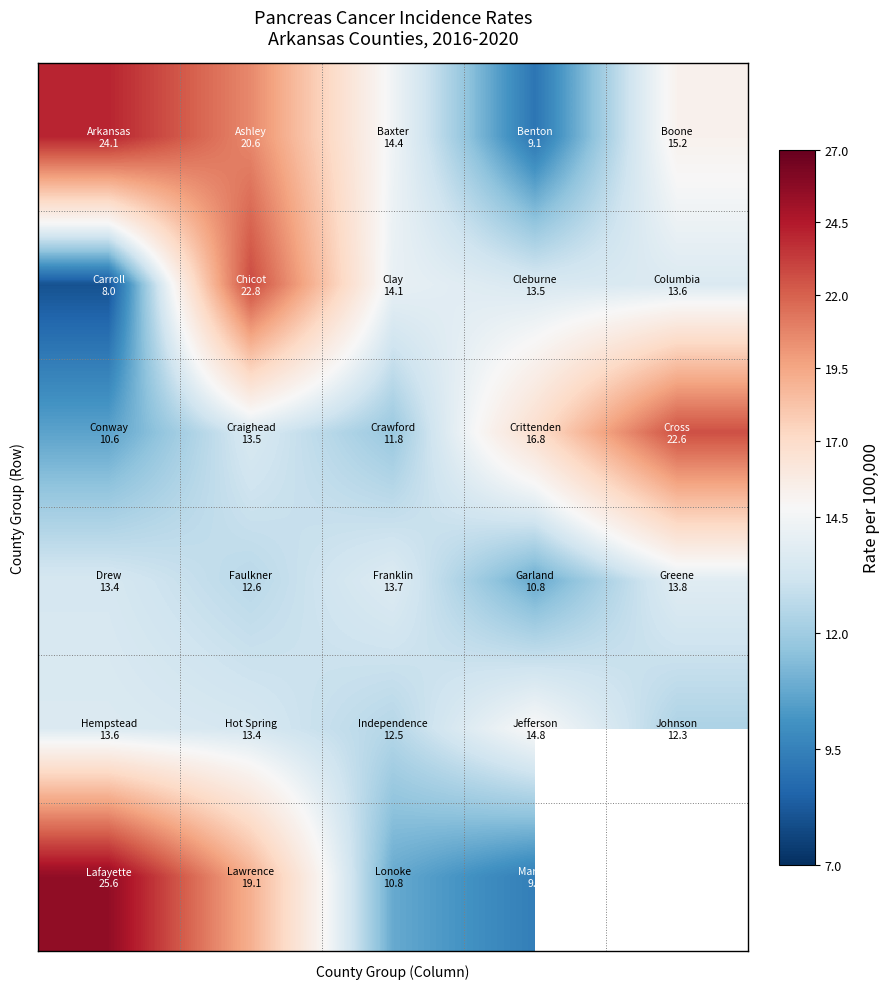

What is the greatest value displayed?

25.6